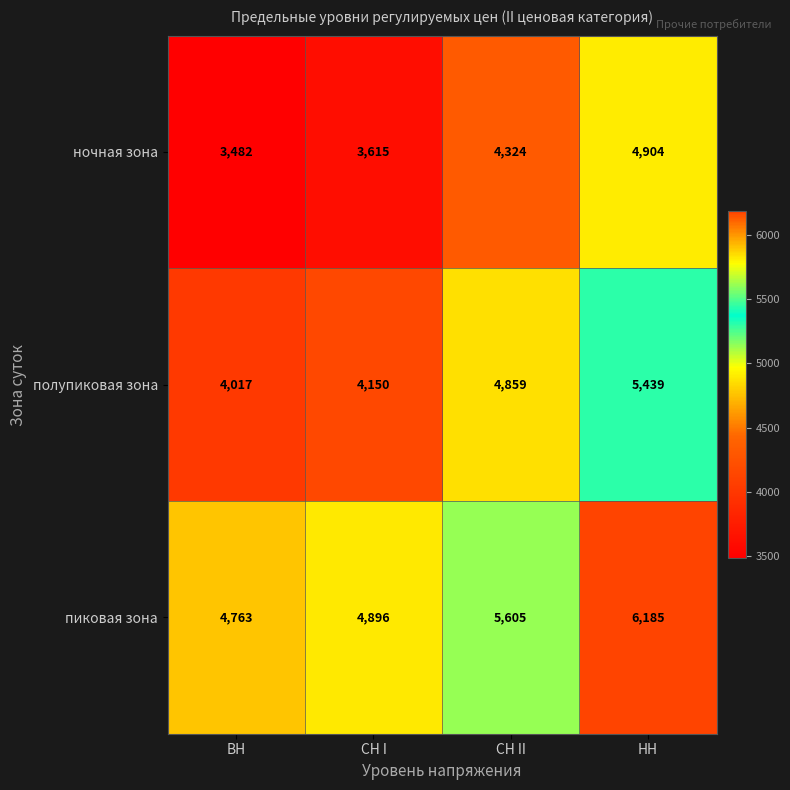

What is the difference between the highest and lowest values at СН II?

1281